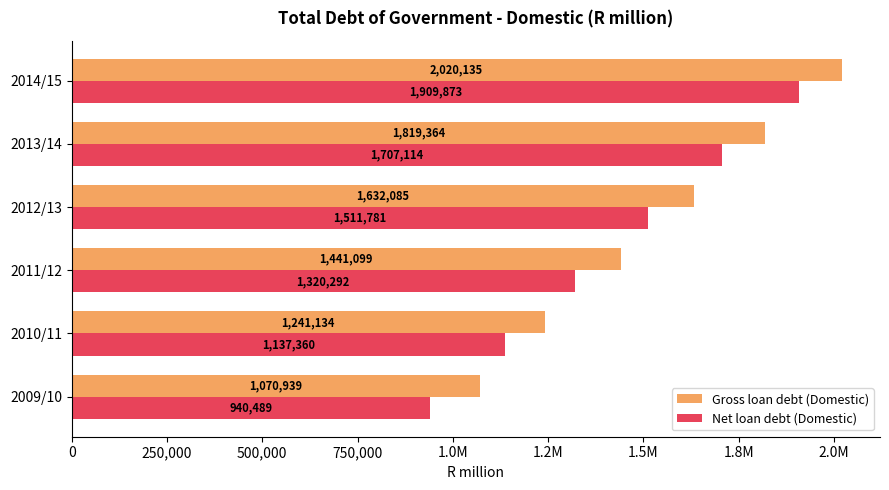

How many Net loan debt (Domestic) values are between 1137360 and 1707114?

4